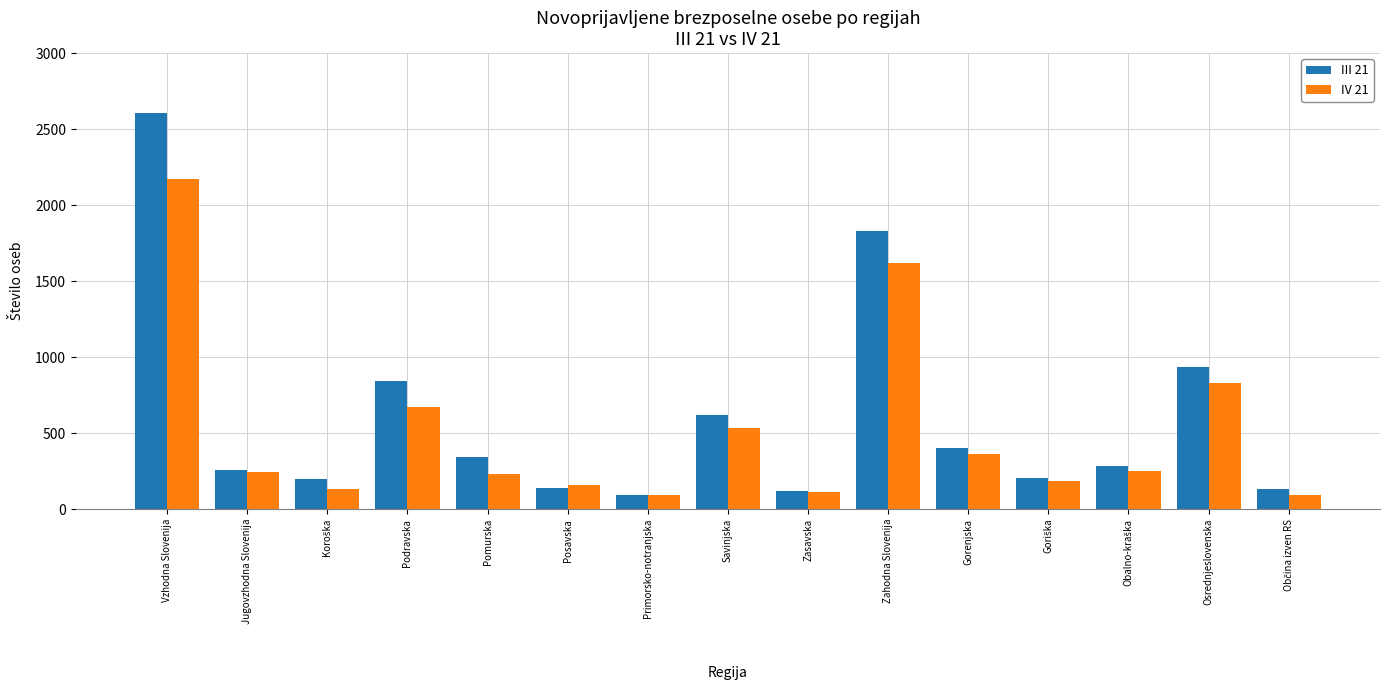

What is the greatest value displayed?

2609